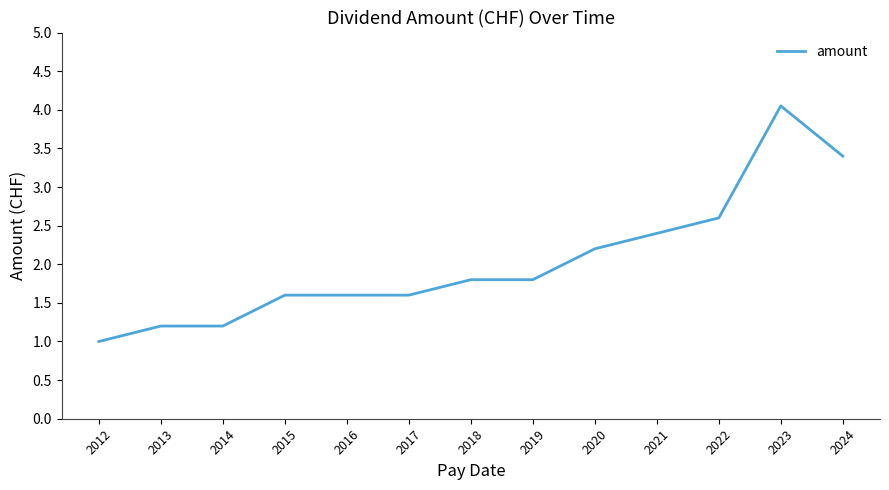

What is the difference between the values at 2020 and 2022?

0.4